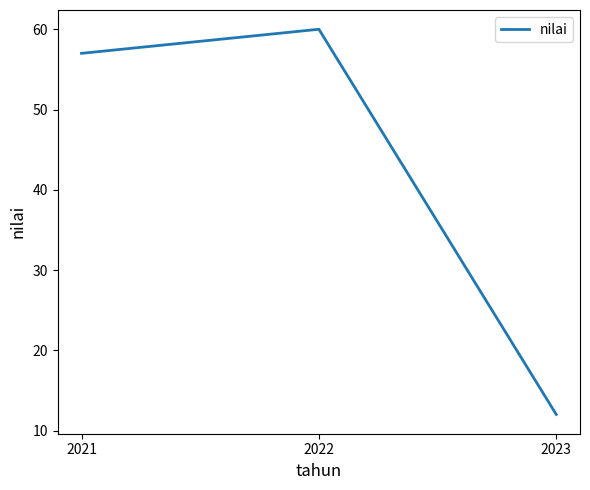

How many categories are shown in the chart?

3